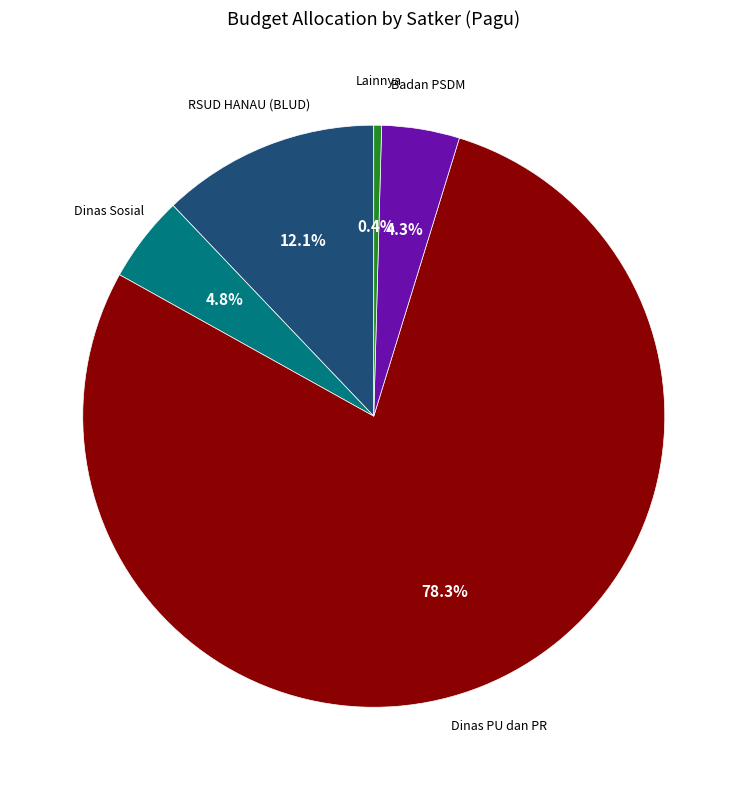

What is the smallest slice in the pie chart?

Lainnya